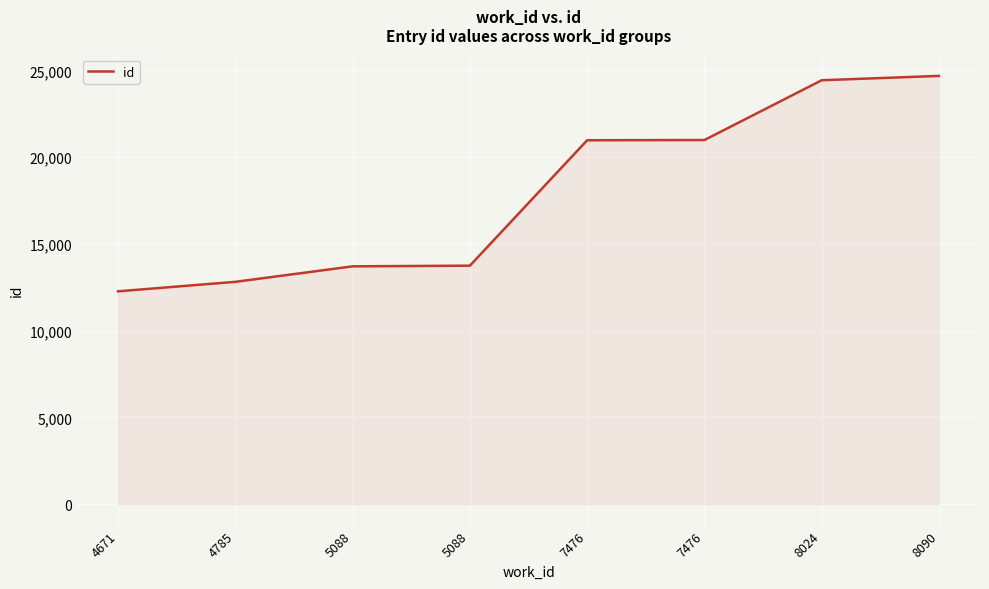

What is the ratio of the value at 5088 to the value at 8024?

0.6